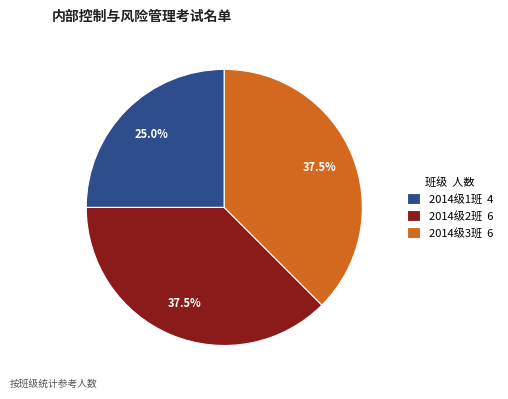

Is it true that 2014级2班 is 48% of the pie?

False